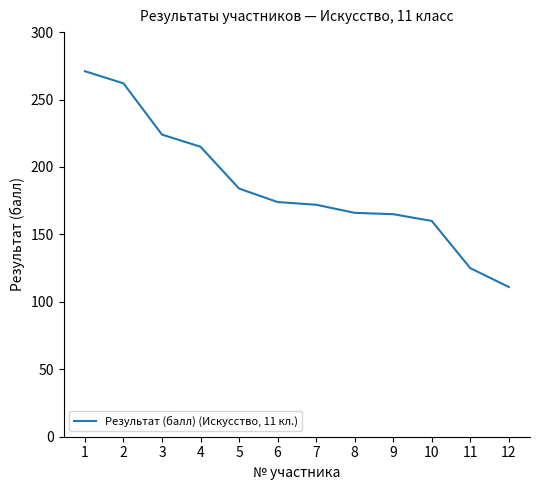

What is the average value?

186